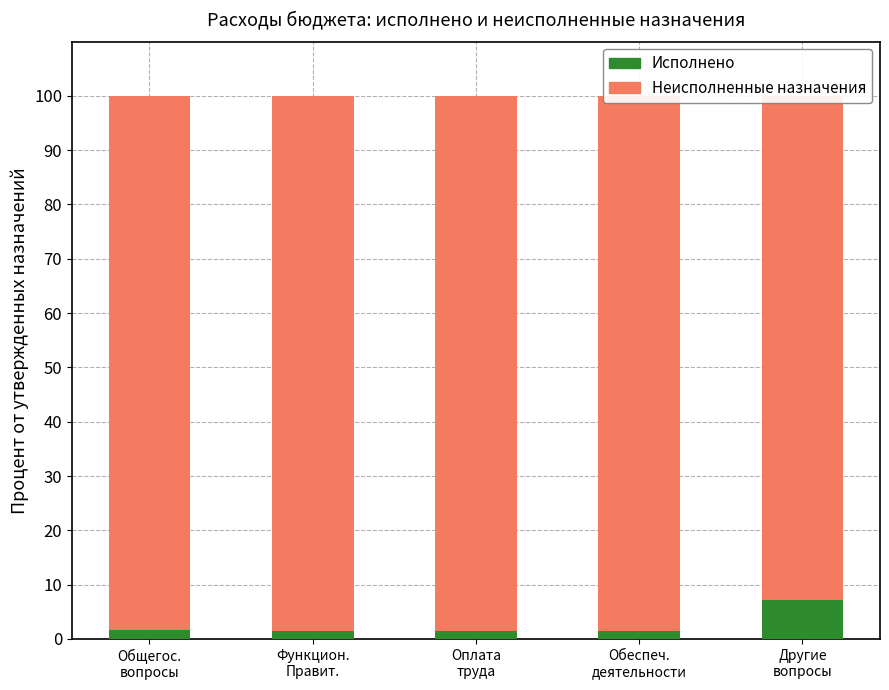

True or false: Неисполненные назначения has a value of 92.8 at Другие
вопросы.

True